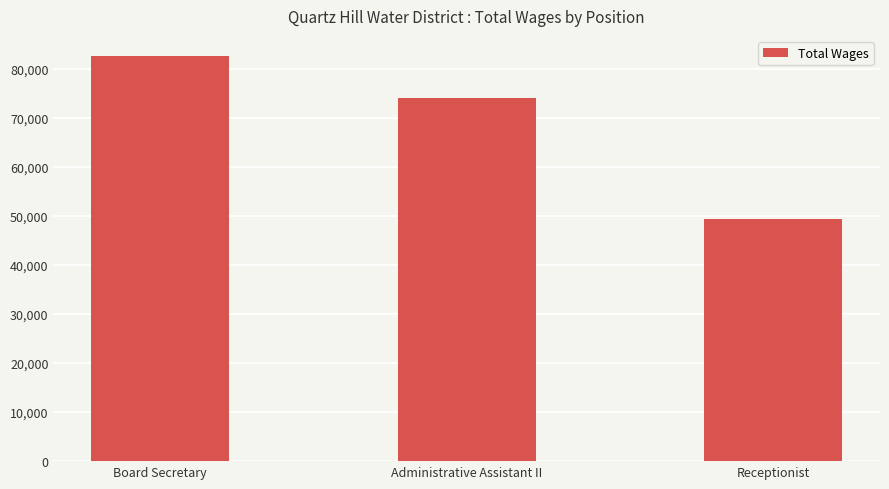

How many bars are there in total?

3